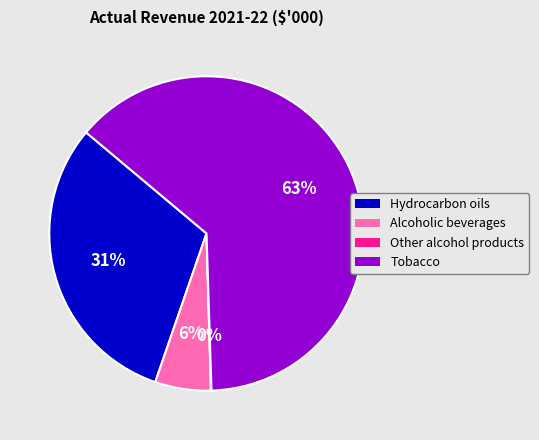

What percentage is the Alcoholic beverages slice, to the nearest percent?

6%